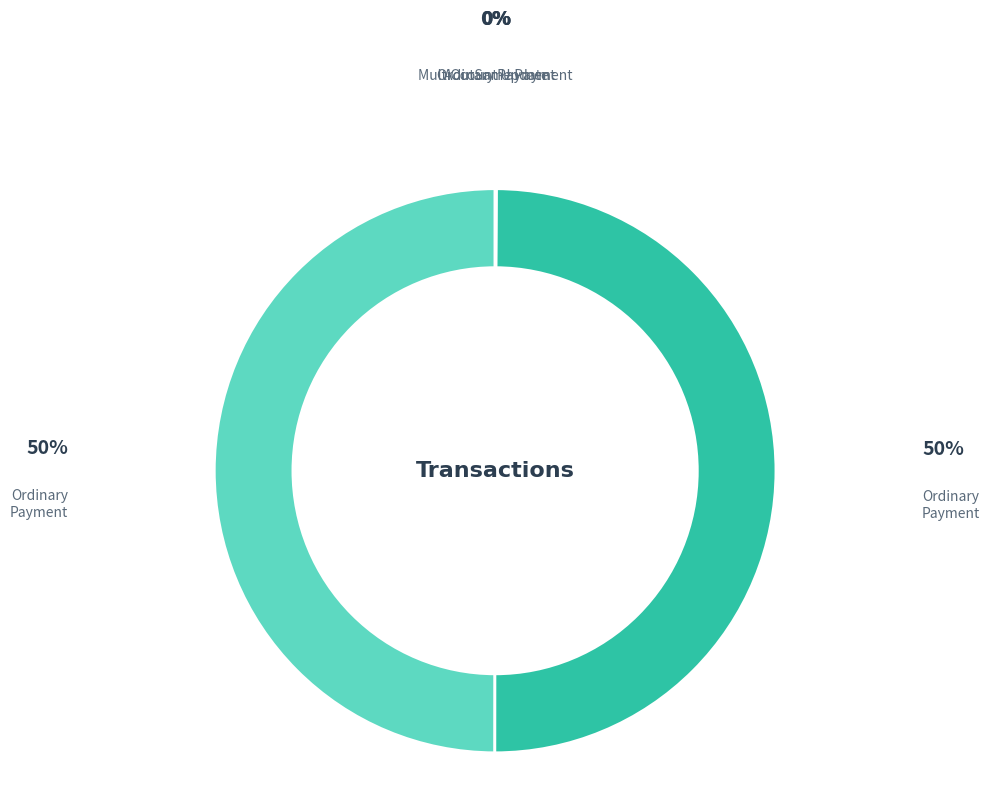

Which slice is the largest?

Ordinary Payment (100040)